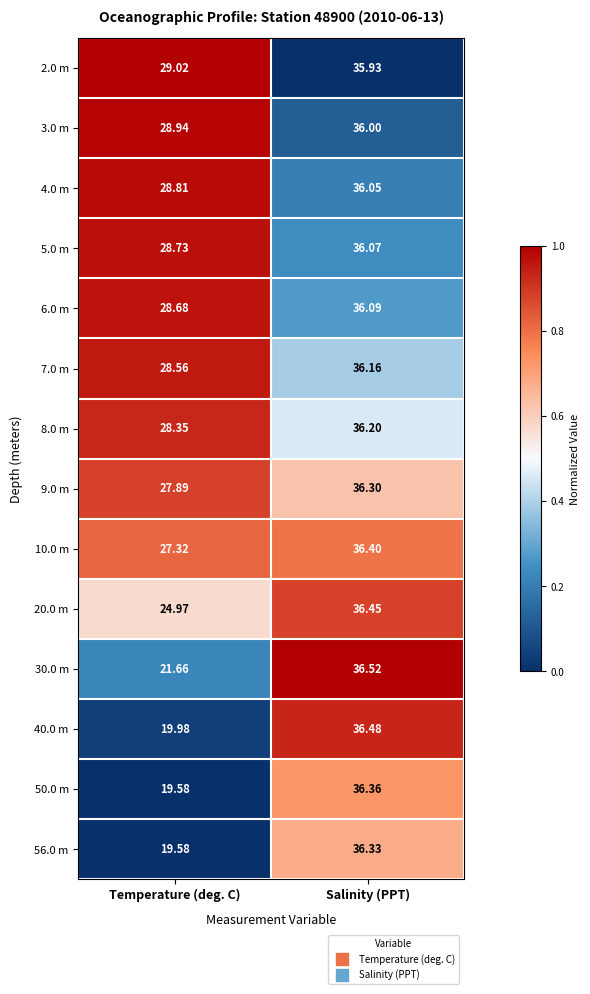

At which category is the sum across all series the highest?

Salinity (PPT)